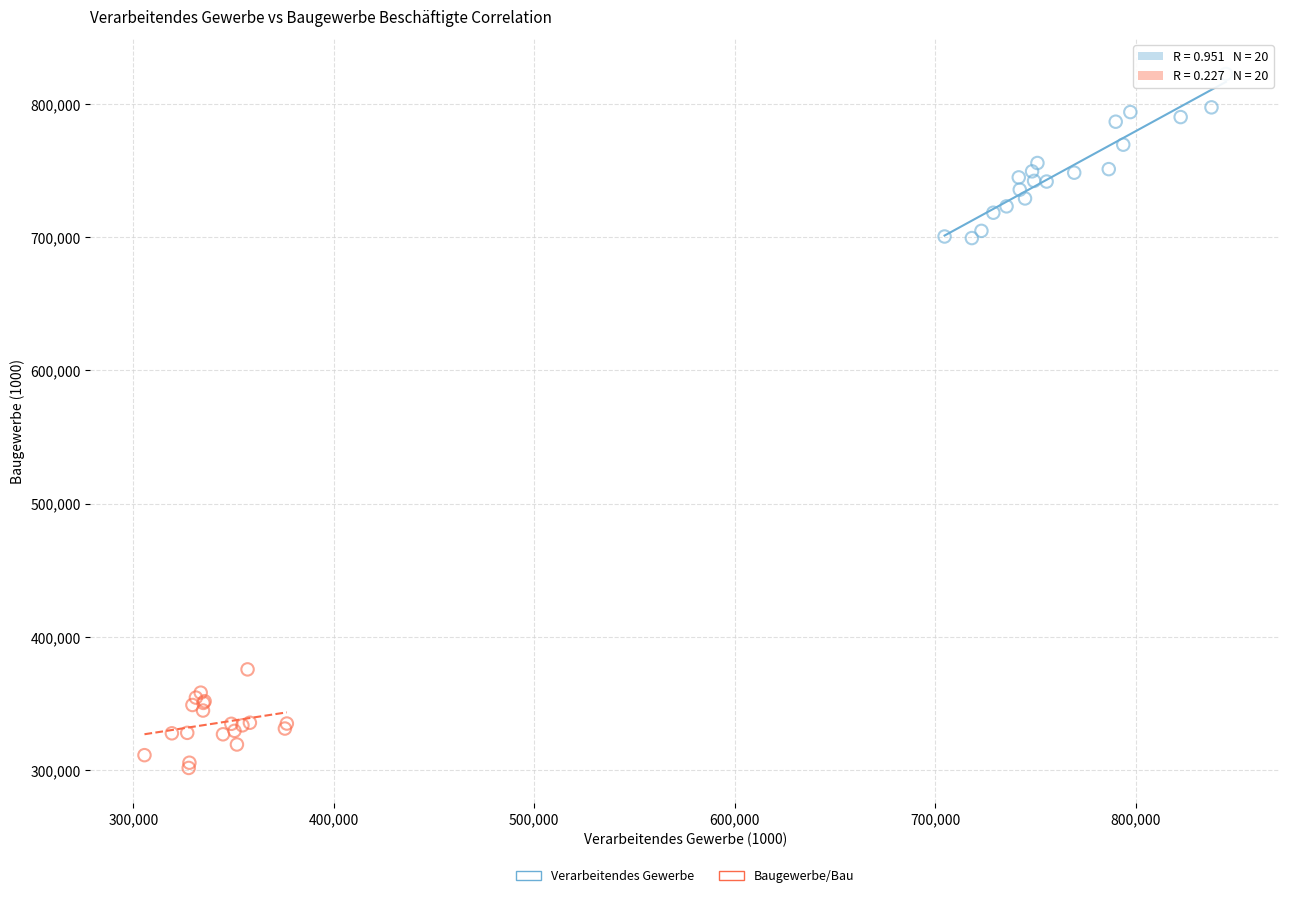

Which series reaches the maximum Y coordinate?

Verarbeitendes Gewerbe